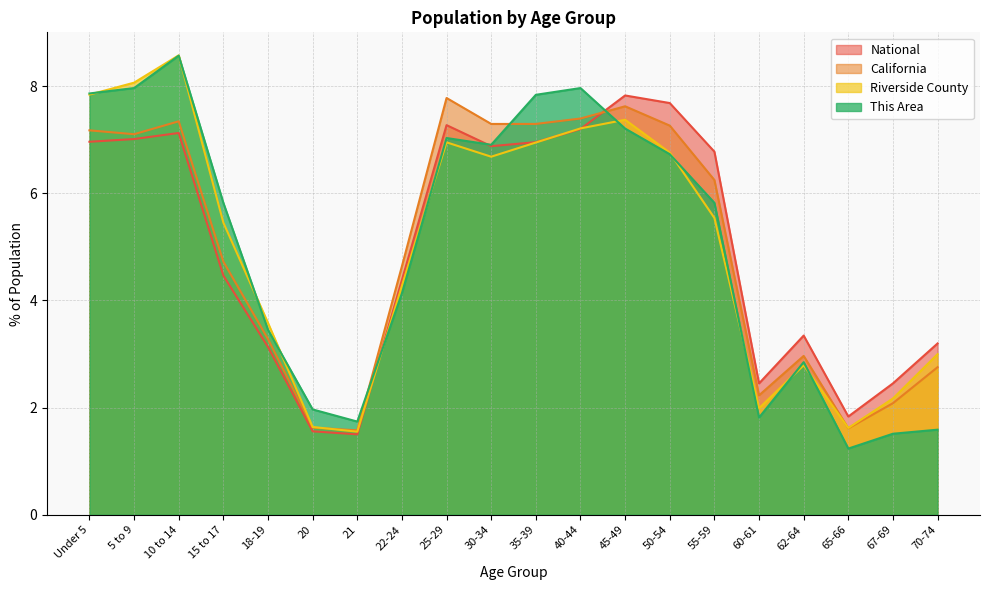

What is the label of the 5th point from the left?

18-19